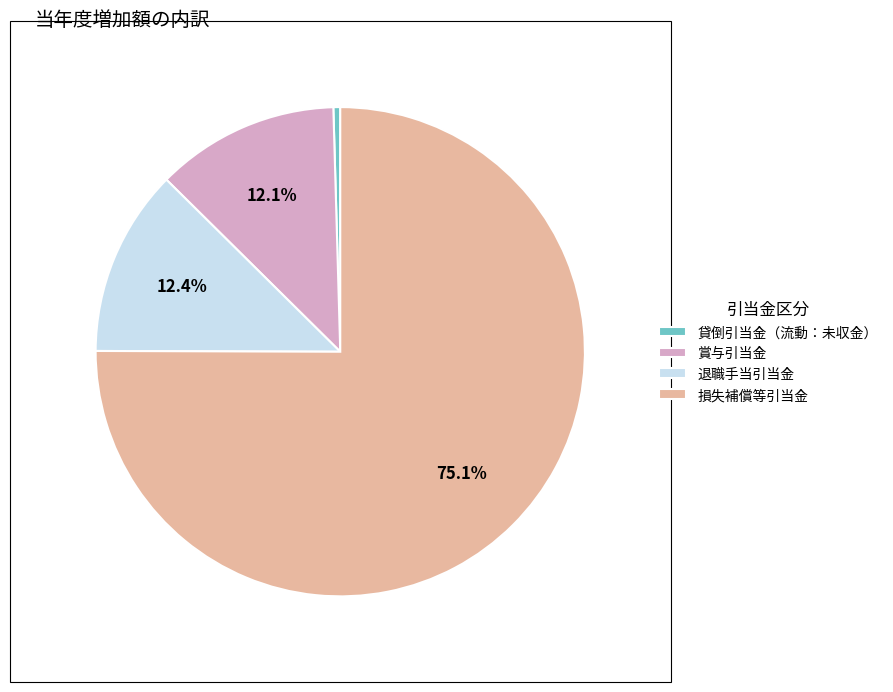

Which category has the smallest portion of the pie?

貸倒引当金（流動：未収金）